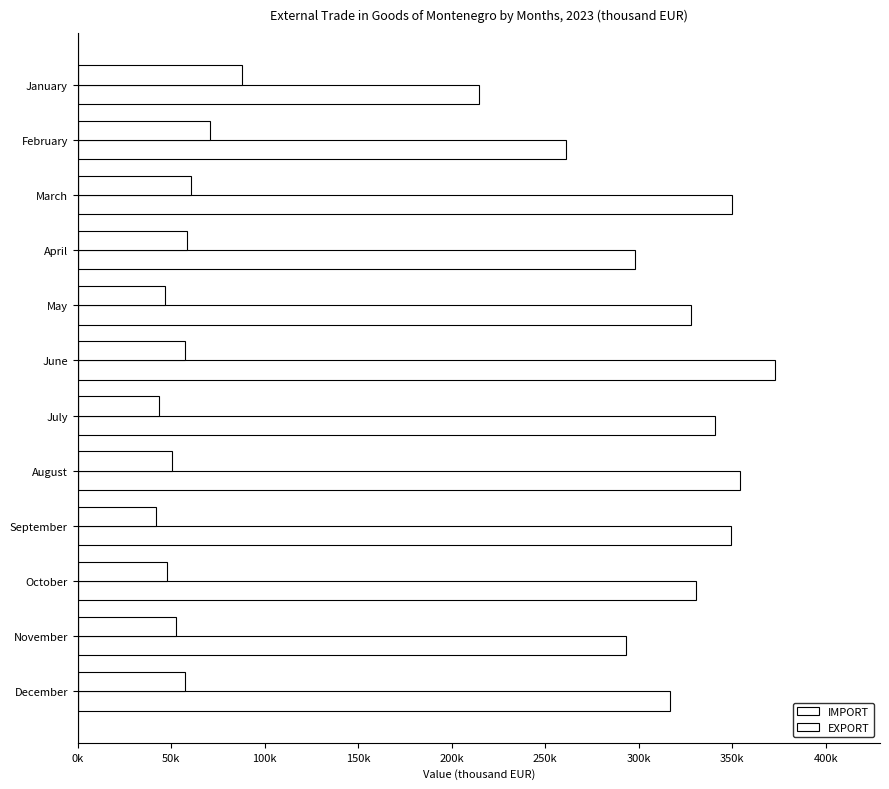

What are all the series names shown in the legend?

IMPORT, EXPORT